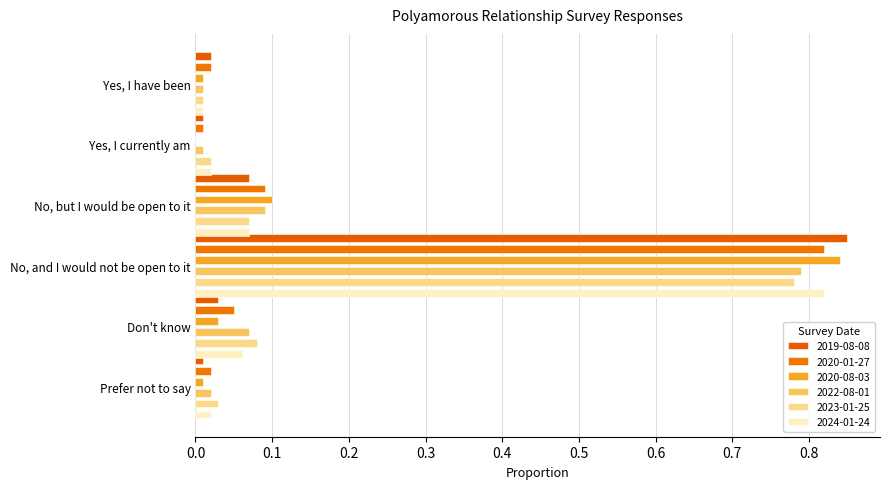

What is the approximate value of 2023-01-25 at No, and I would not be open to it?

0.8